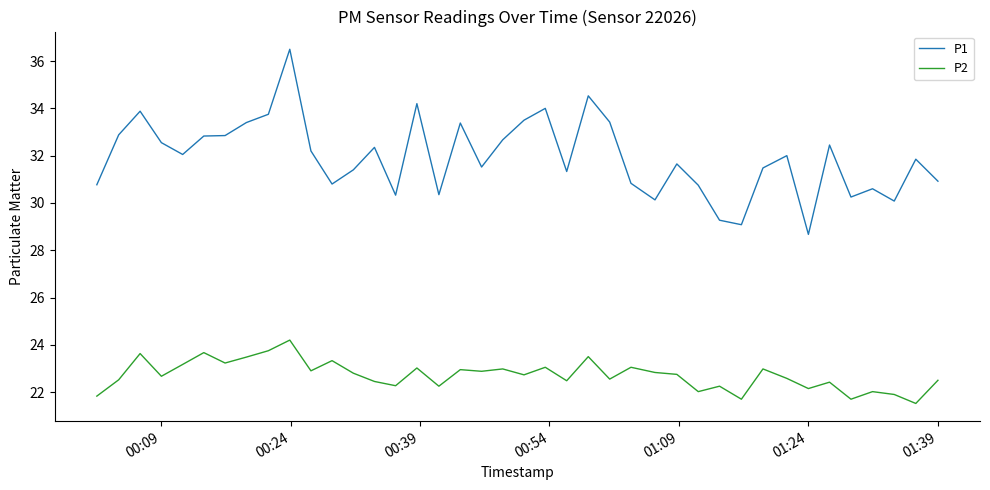

What is the greatest value displayed?

36.5